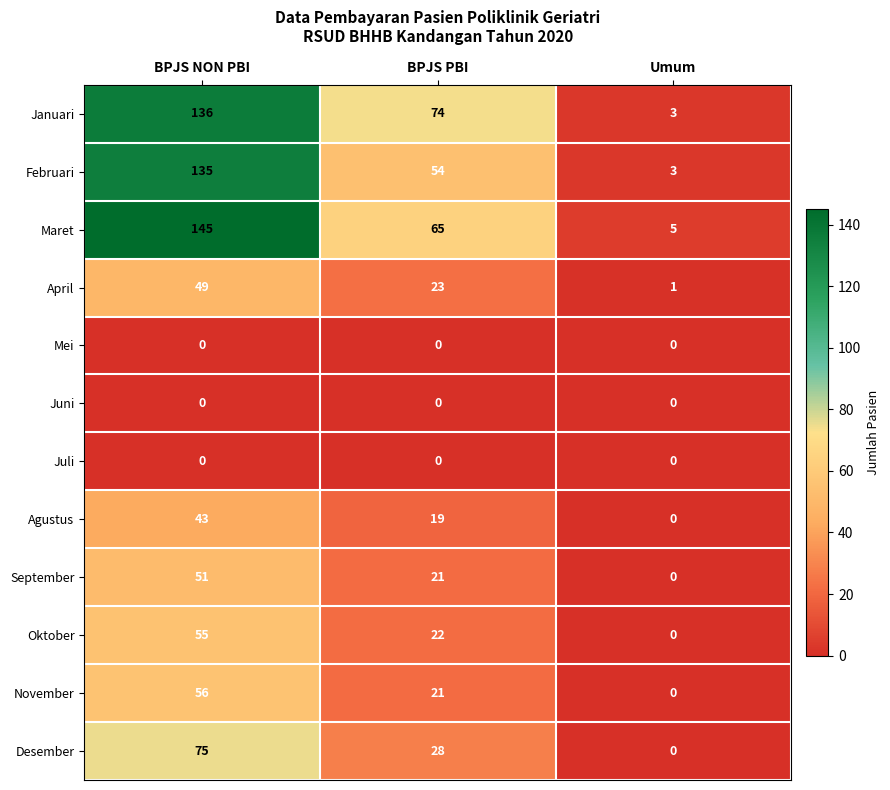

Where is Januari nearest to the value 69?

BPJS PBI